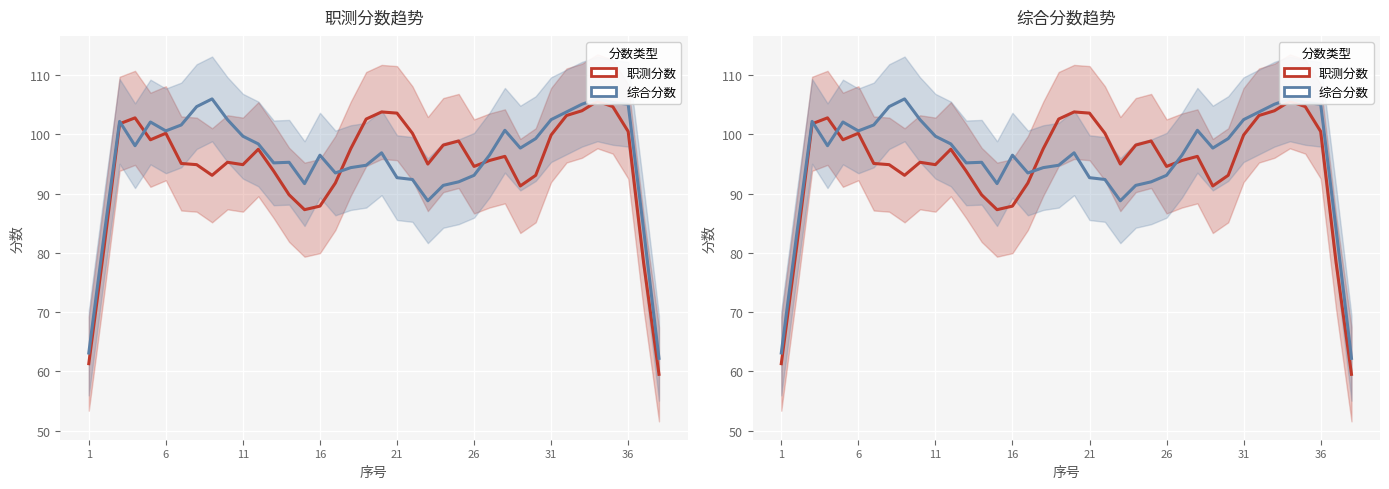

Reading right to left, what are all the values shown in this chart?

职测分数: 59.5	78.4	100.5	104.7	105.6	104.0	103.2	99.9	93.1	91.3	96.3	95.6	94.6	98.9	98.2	95.0	100.2	103.6	103.8	102.6	97.6	91.8	87.9	87.3	89.8	93.8	97.5	94.9	95.3	93.1	94.9	95.1	100.2	99.1	102.8	101.8	81.1	61.3
综合分数: 62.2	84.0	105.1	105.4	106.0	105.1	103.8	102.5	99.3	97.7	100.7	96.5	93.1	92.0	91.4	88.8	92.4	92.7	96.9	94.8	94.4	93.5	96.5	91.7	95.3	95.2	98.4	99.7	102.5	106.0	104.7	101.6	100.6	102.1	98.1	102.2	83.1	63.1